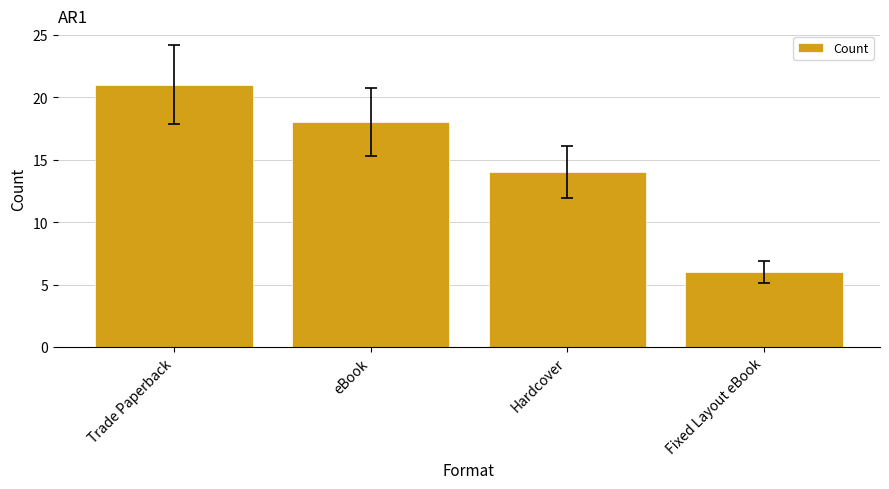

How many bars are there in total?

4